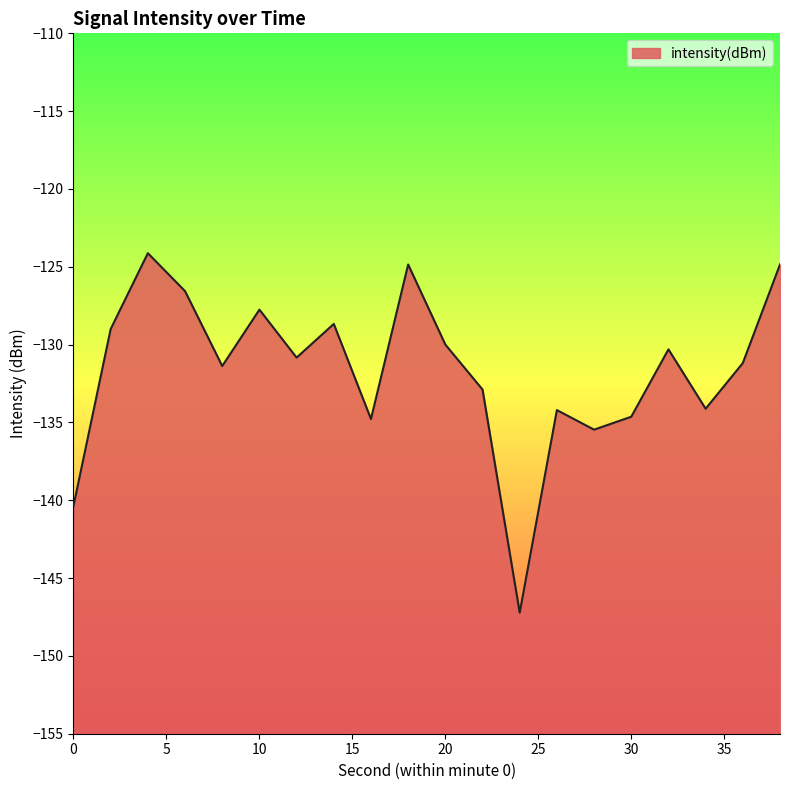

List the labels in order of value, largest first.

4, 38, 18, 6, 10, 14, 2, 20, 32, 12, 36, 8, 22, 34, 26, 30, 16, 28, 0, 24